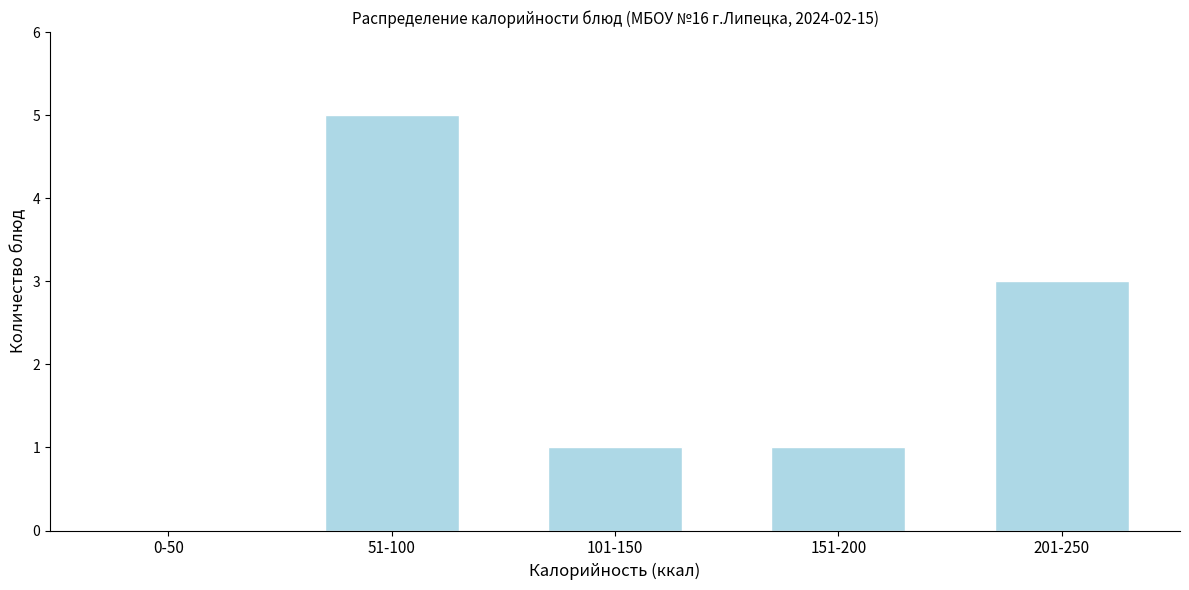

Reading right to left, what are all the values shown in this chart?

201-250=3	151-200=1	101-150=1	51-100=5	0-50=0